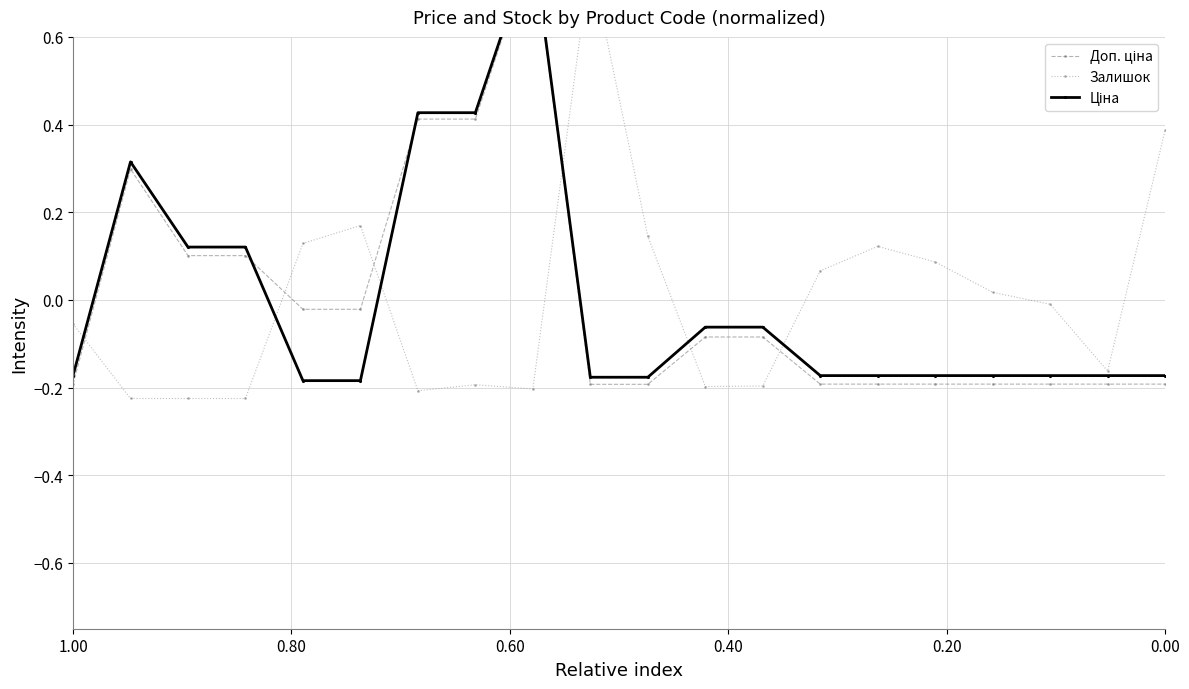

Is the value of Залишок at 13 greater than the value of Ціна at 18?

Yes